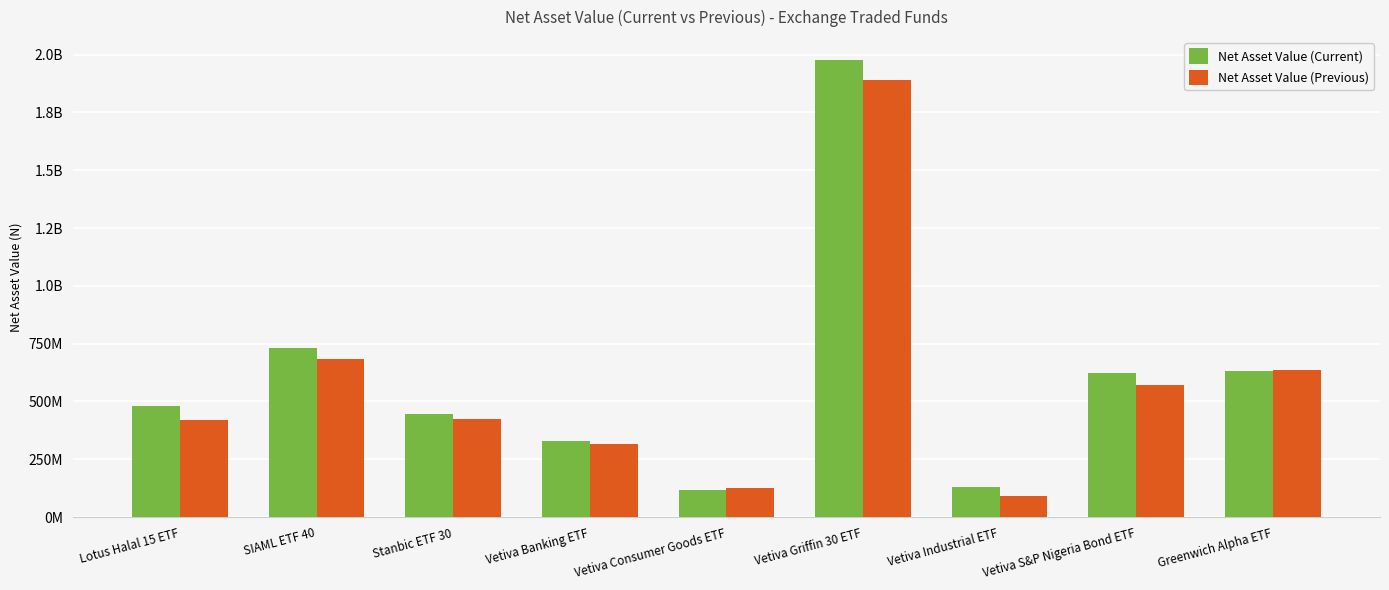

What are all the series names shown in the legend?

Net Asset Value (Current), Net Asset Value (Previous)